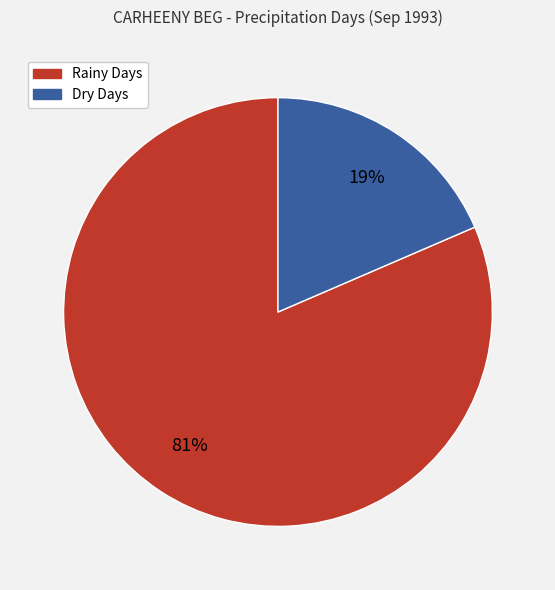

Does any single category account for the majority?

Yes